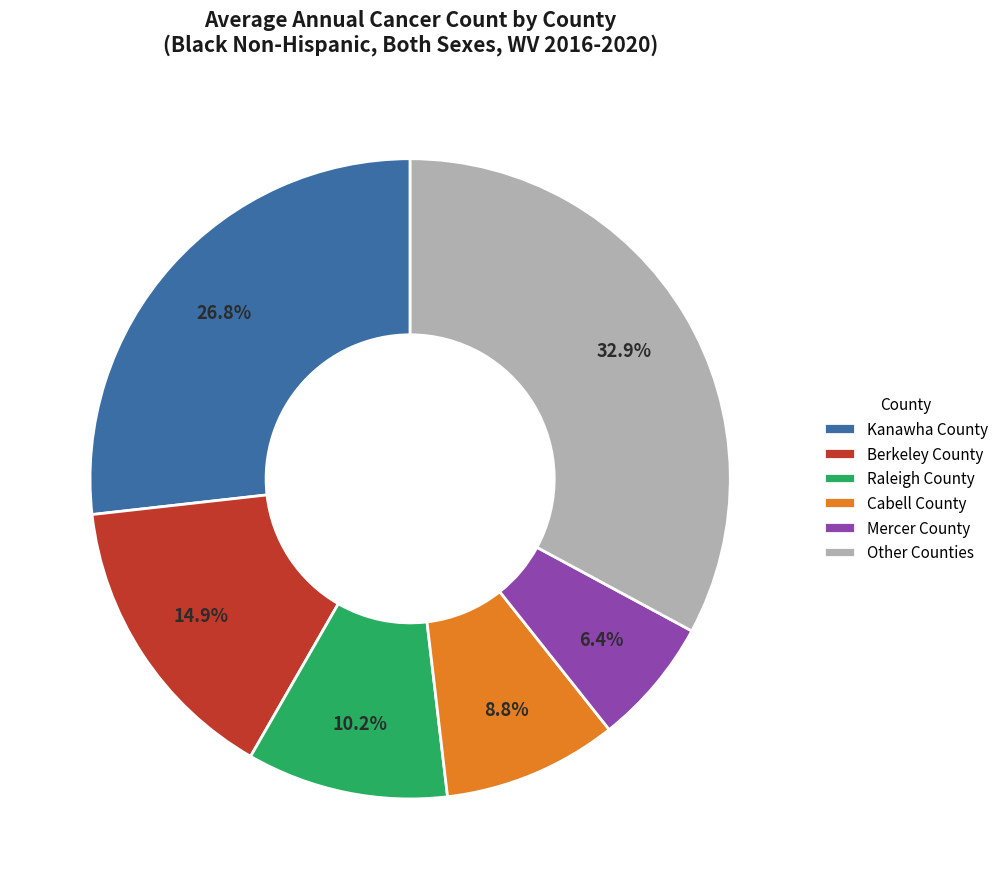

What percentage do Other Counties and Raleigh County together represent?

43.1%